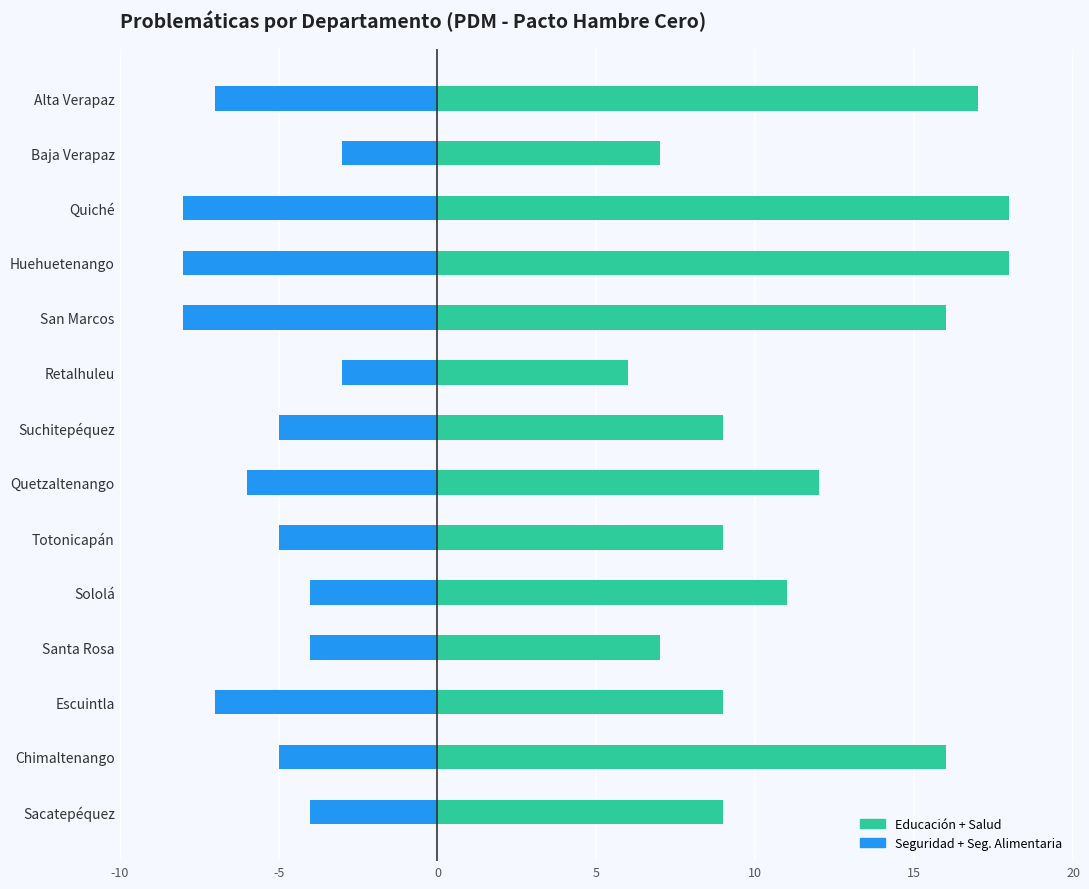

What is the average value of the Seguridad + Seg. Alimentaria series?

-6